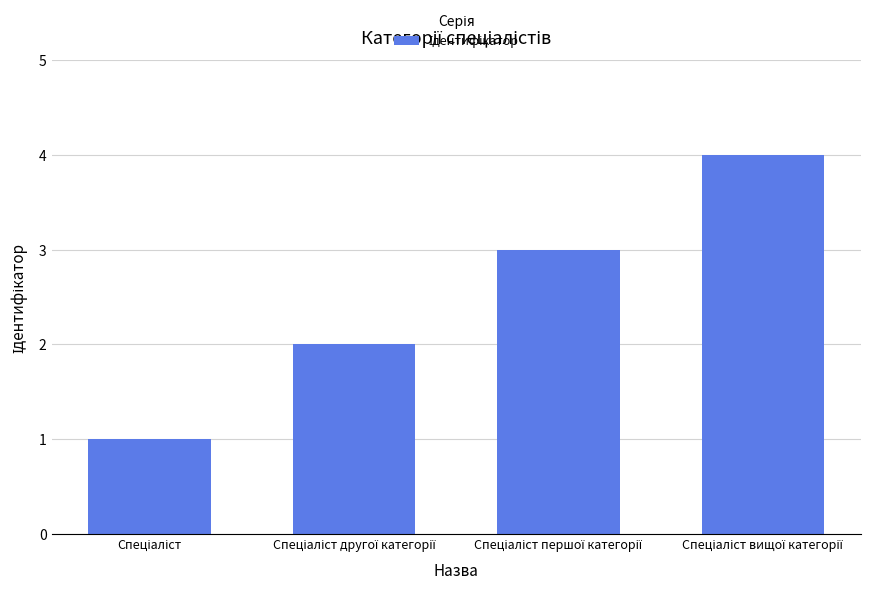

How many data points does each series have?

4